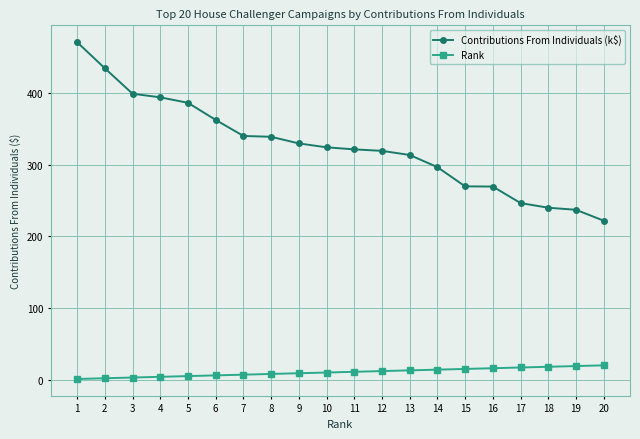

Between 3 and 12, which series saw the biggest shift?

Contributions From Individuals (k$)